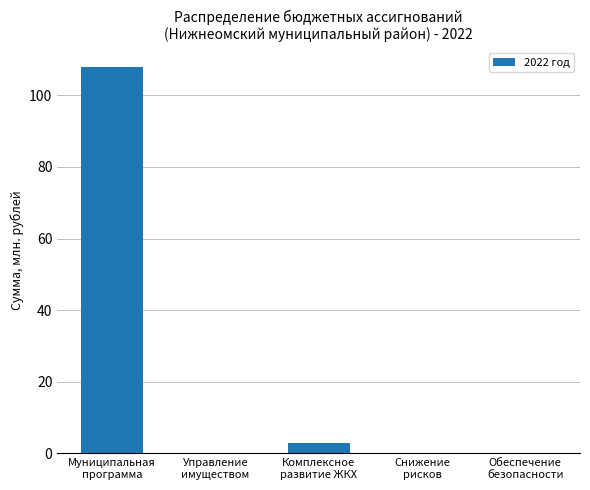

The value at Обеспечение
безопасности is 0.0. True or false?

True